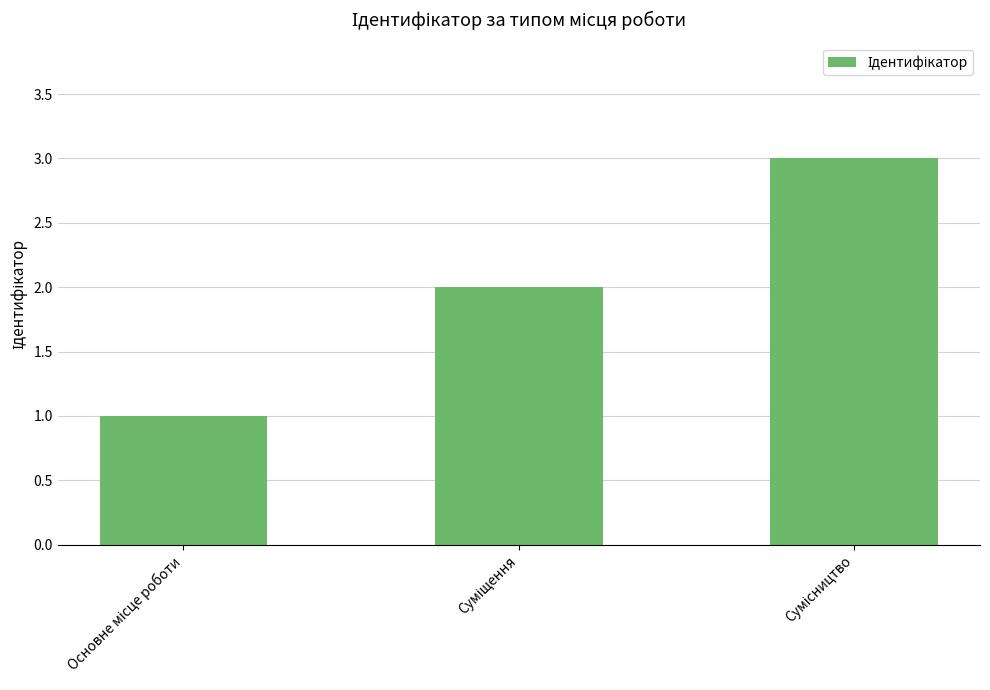

What is the sum of all values?

6